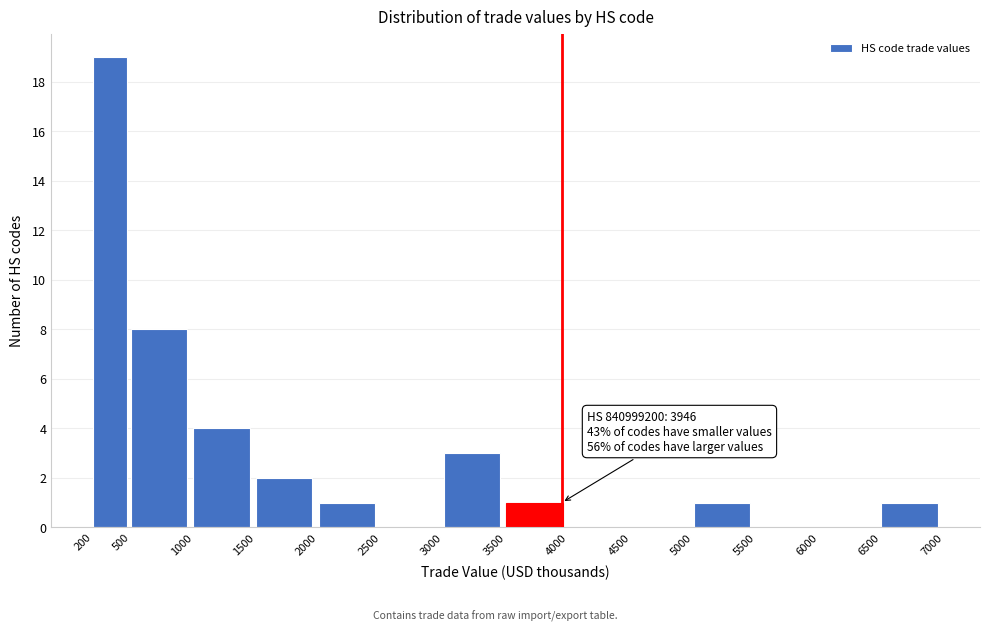

Which range on the x-axis has the tallest bar?

200 to 500